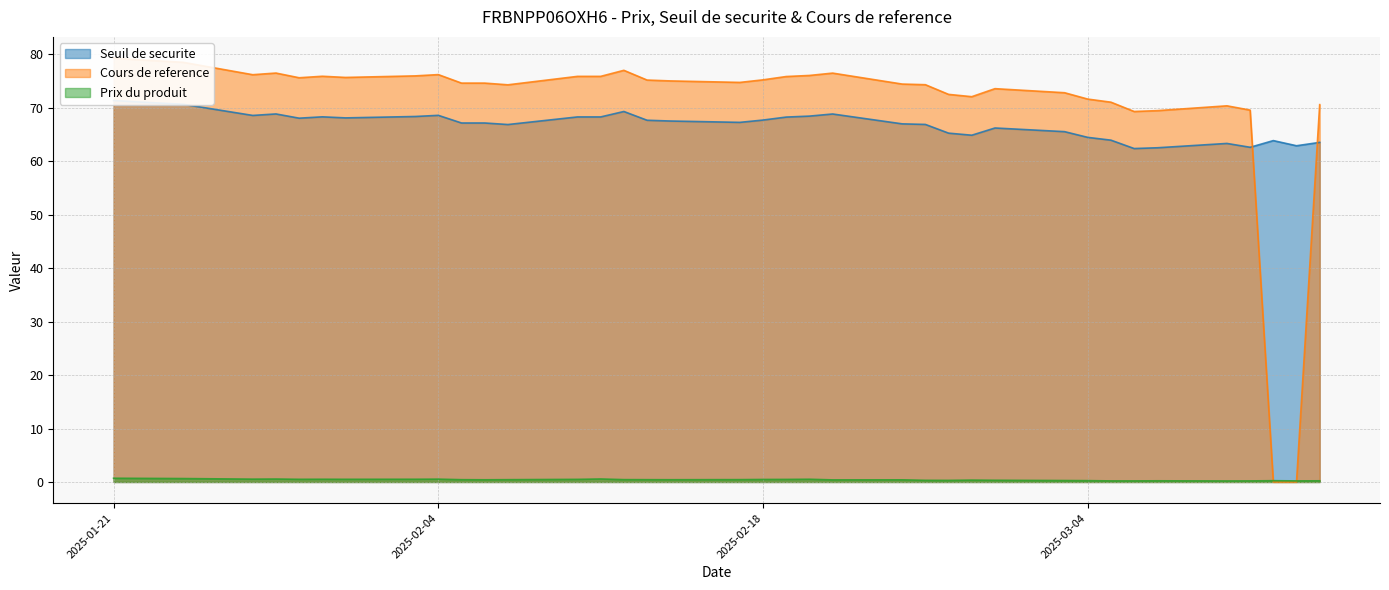

Which series has the largest total across all categories?

Cours de reference